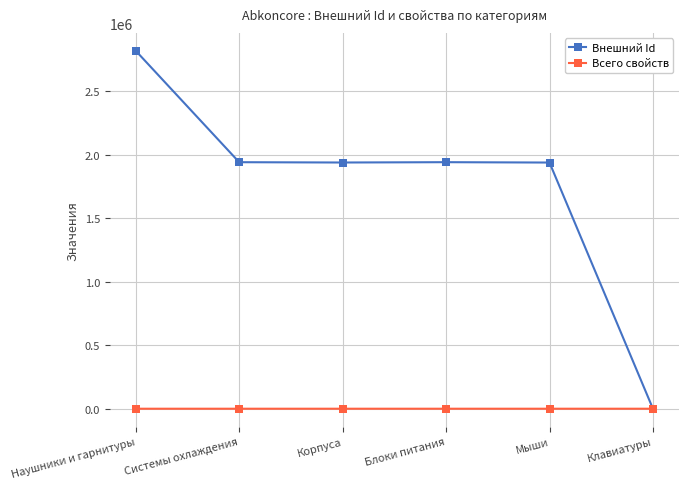

The value of Внешний Id at Корпуса is 777647. True or false?

False